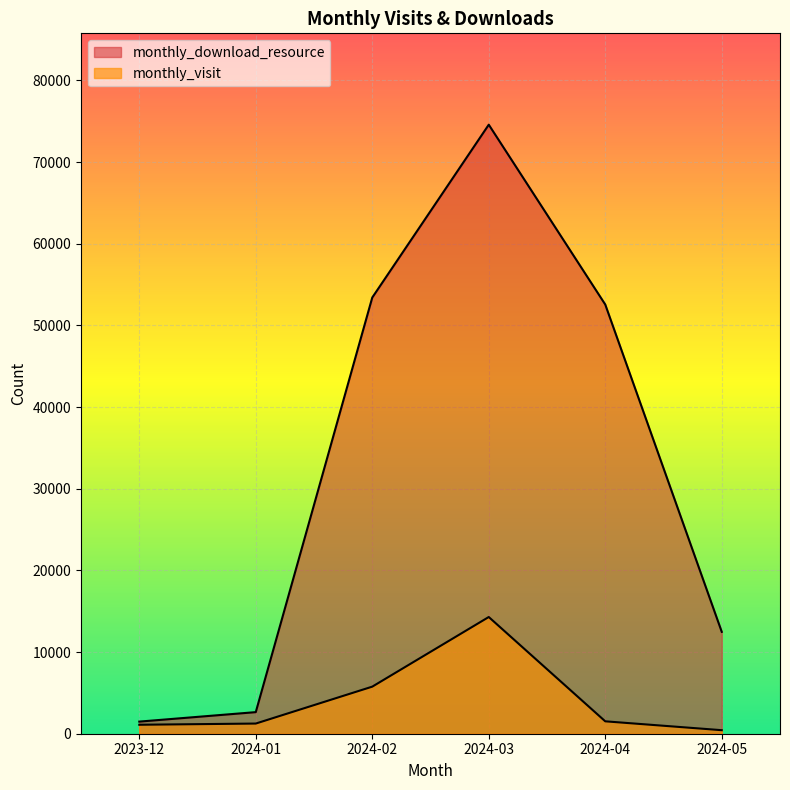

What value does the monthly_download_resource series have at 2024-01, to the nearest 10?

2640